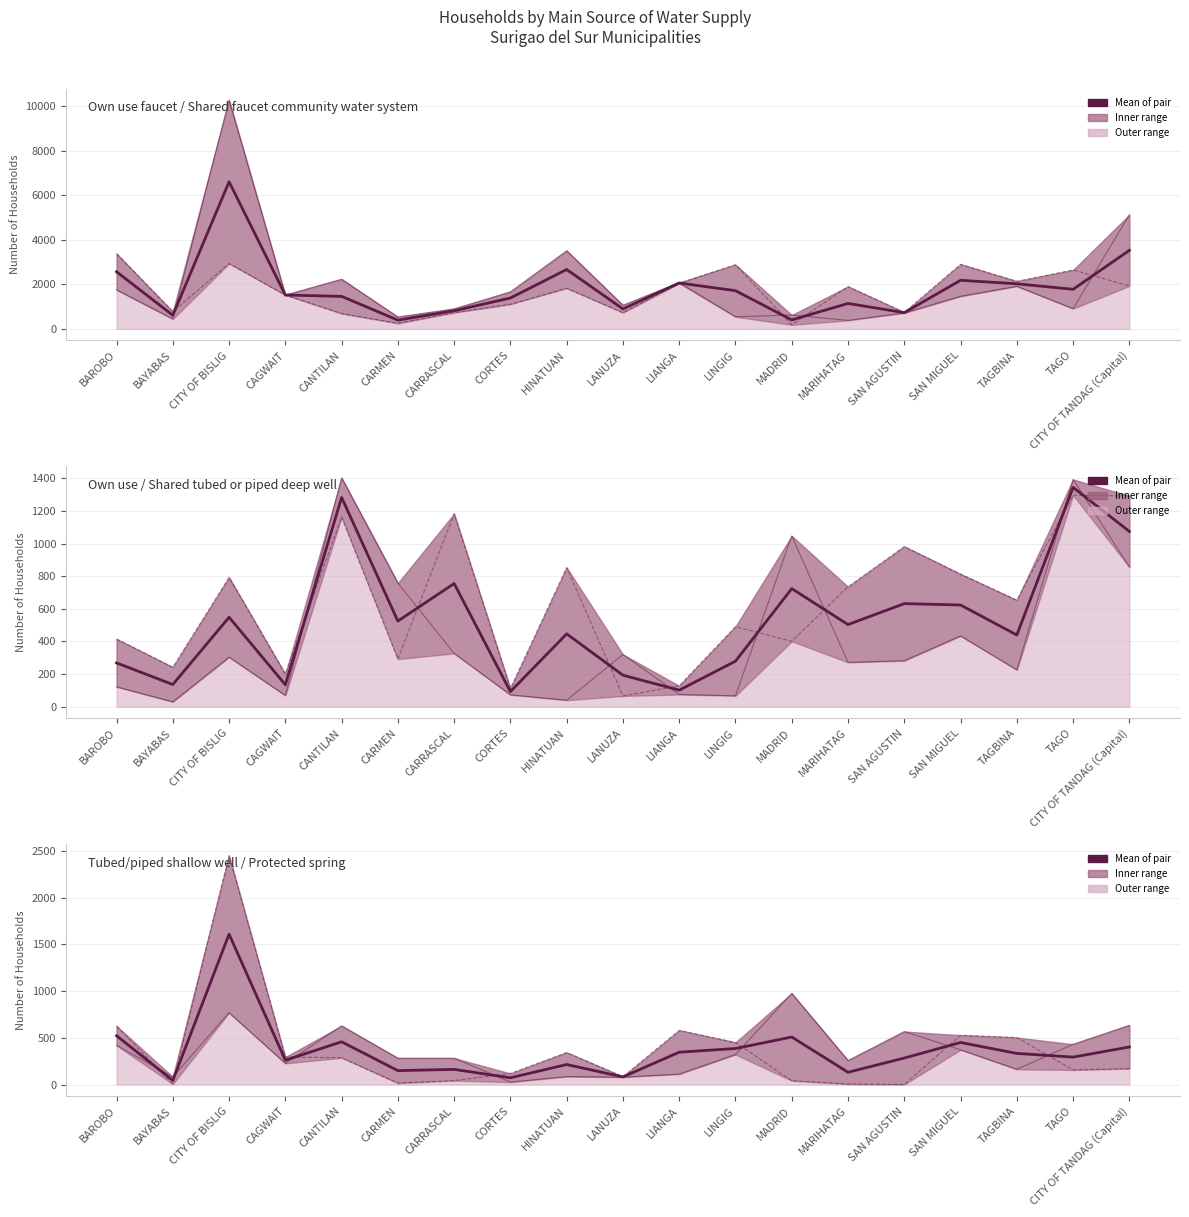

What is the value of the Shared faucet community water system point at the 10th from the left?

730